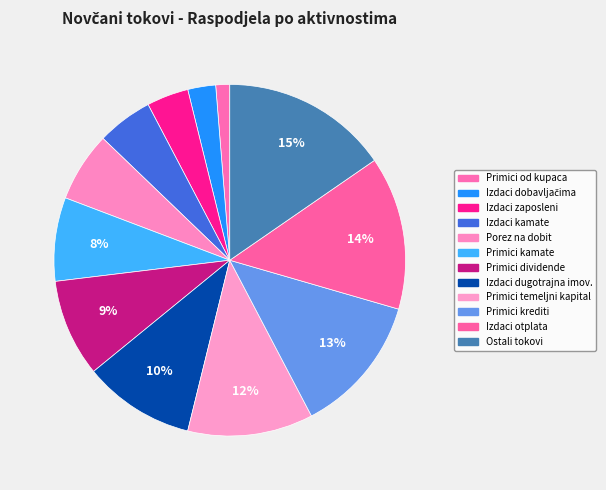

How many segments does this pie chart have?

12